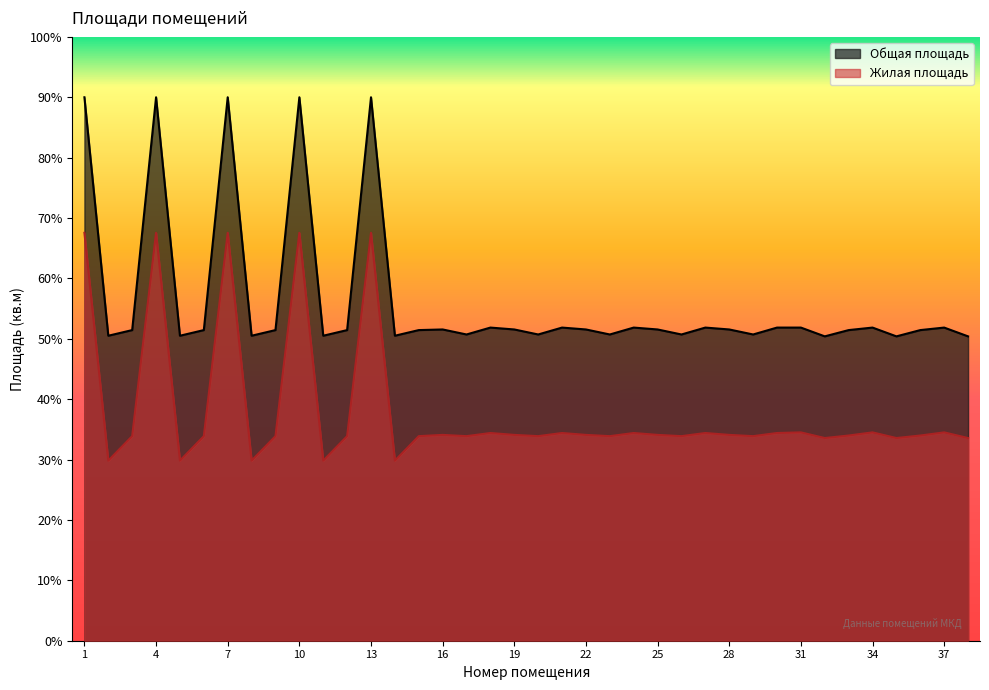

How many interior local peaks does the Общая площадь series have?

11